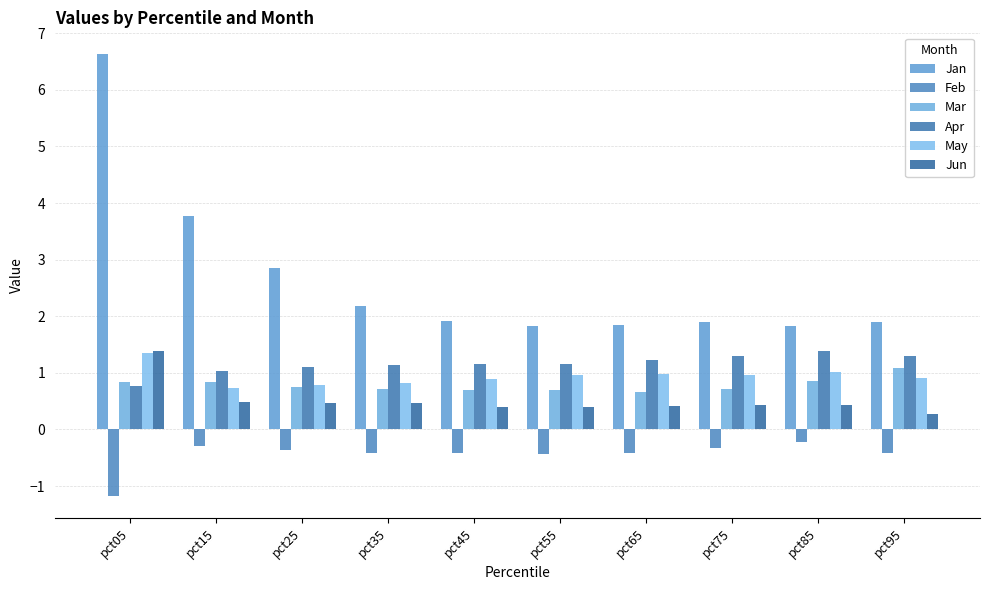

Which series has the largest total across all categories?

Jan